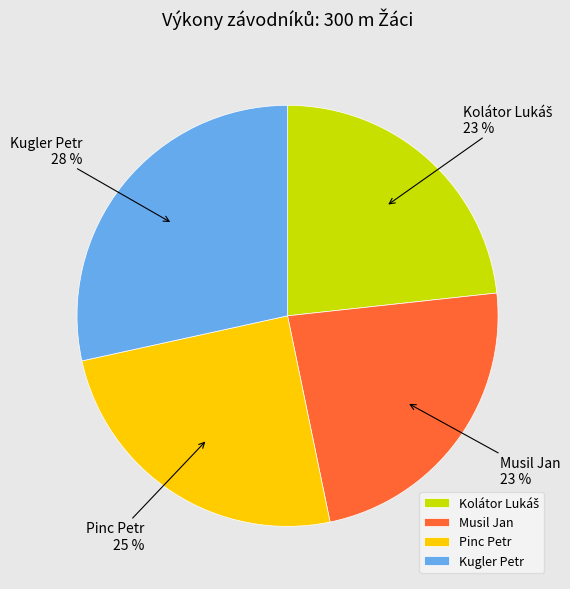

How many slices are in this pie chart?

4